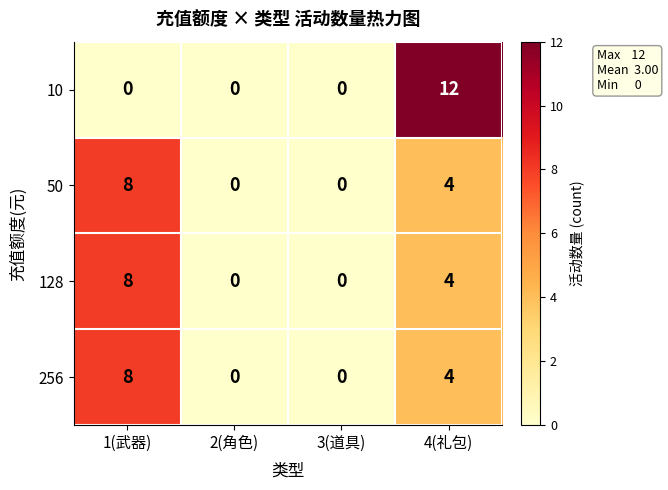

Reading left to right, transcribe all the data shown in this chart.

10: 1(武器)=0	2(角色)=0	3(道具)=0	4(礼包)=12
50: 1(武器)=8	2(角色)=0	3(道具)=0	4(礼包)=4
128: 1(武器)=8	2(角色)=0	3(道具)=0	4(礼包)=4
256: 1(武器)=8	2(角色)=0	3(道具)=0	4(礼包)=4